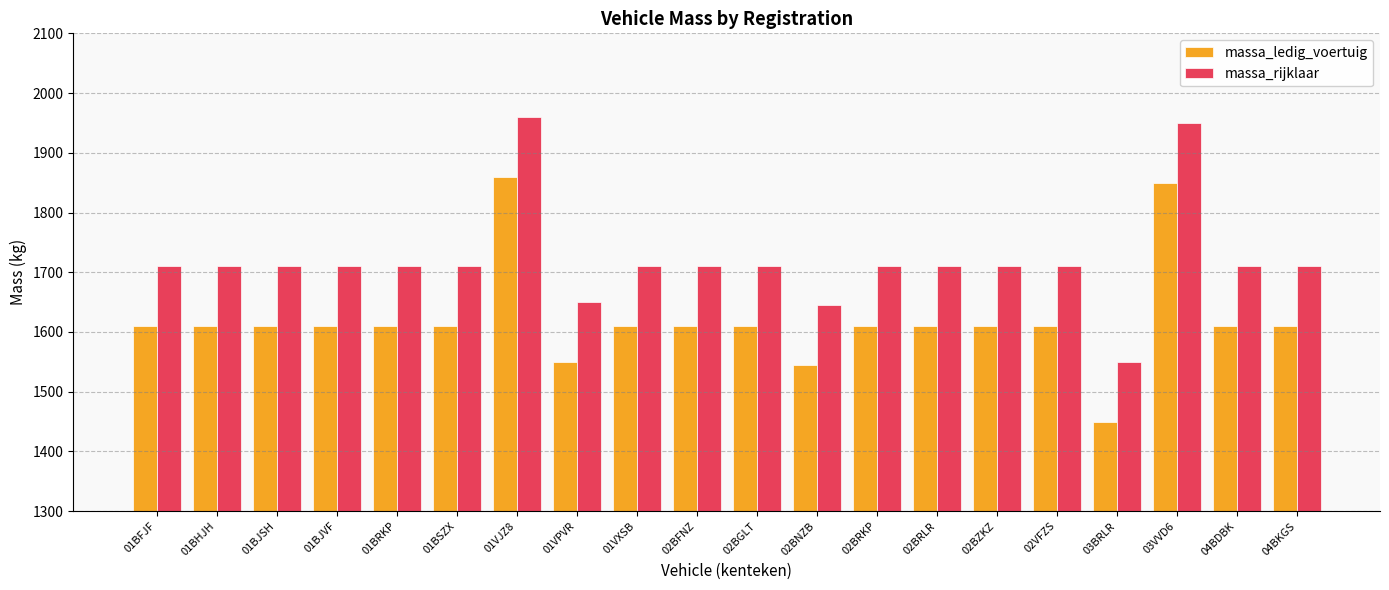

What is the sum of the massa_rijklaar values at 01BHJH and 01BFJF?

3420